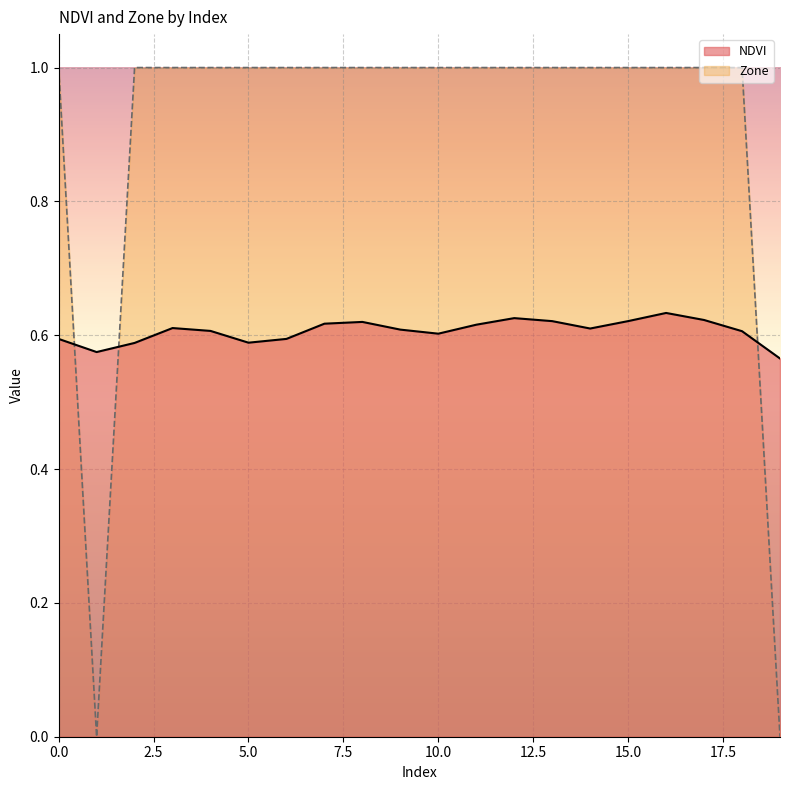

Rank the categories by Zone value from highest to lowest.

0, 2, 3, 4, 5, 6, 7, 8, 9, 10, 11, 12, 13, 14, 15, 16, 17, 18, 1, 19